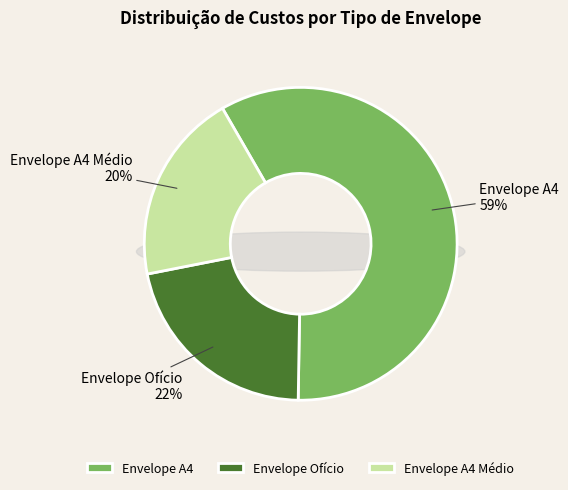

Count the number of slices in the pie.

3